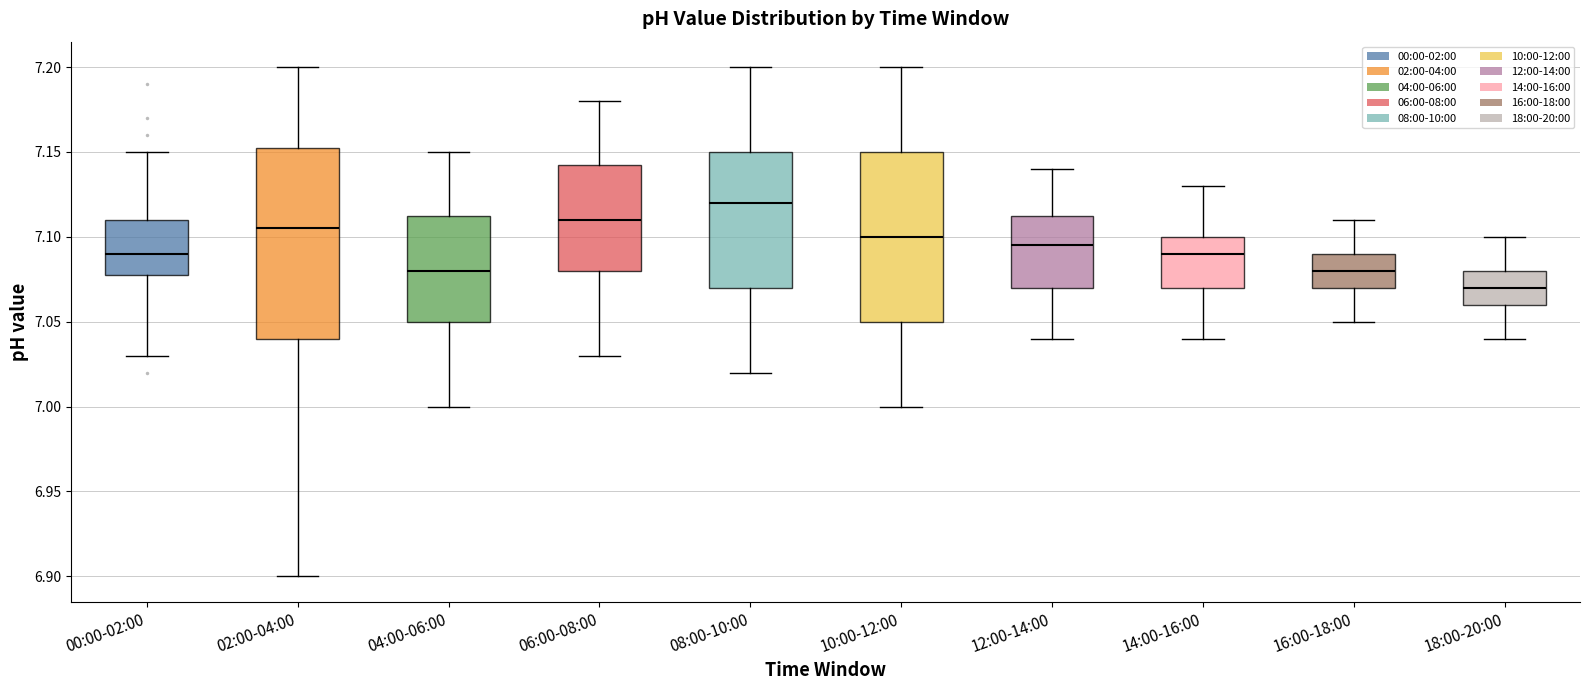

Reading left to right, read every box against the y-axis: the position of its median line, the range the box covers, and the ends of its whiskers. The values are not printed on the chart, so give them approximately, as read against the axis.

00:00-02:00: median 7.090, box 7.080 to 7.110, whiskers 7.030 to 7.150
02:00-04:00: median 7.105, box 7.040 to 7.155, whiskers 6.900 to 7.200
04:00-06:00: median 7.080, box 7.050 to 7.115, whiskers 7.000 to 7.150
06:00-08:00: median 7.110, box 7.080 to 7.145, whiskers 7.030 to 7.180
08:00-10:00: median 7.120, box 7.070 to 7.150, whiskers 7.020 to 7.200
10:00-12:00: median 7.100, box 7.050 to 7.150, whiskers 7.000 to 7.200
12:00-14:00: median 7.095, box 7.070 to 7.115, whiskers 7.040 to 7.140
14:00-16:00: median 7.090, box 7.070 to 7.100, whiskers 7.040 to 7.130
16:00-18:00: median 7.080, box 7.070 to 7.090, whiskers 7.050 to 7.110
18:00-20:00: median 7.070, box 7.060 to 7.080, whiskers 7.040 to 7.100